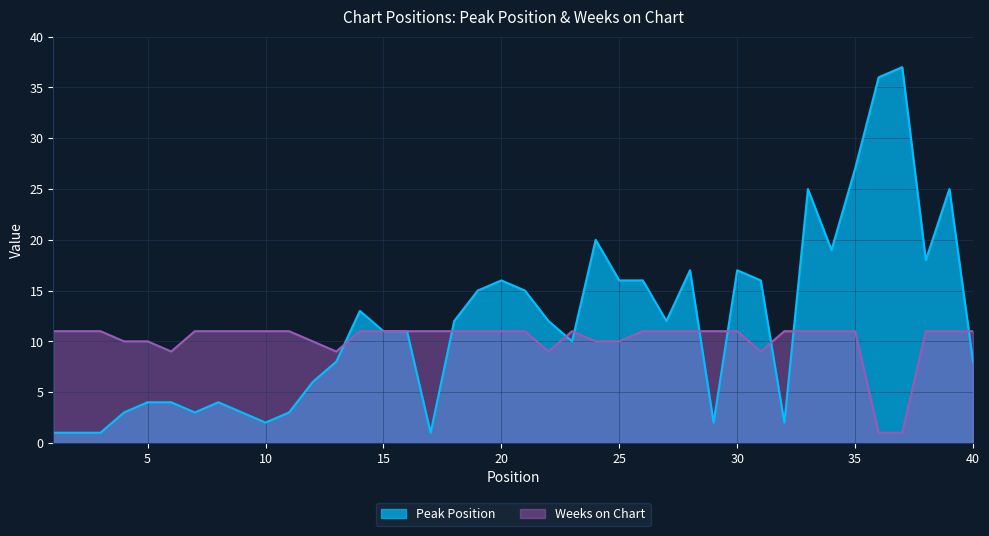

What is the value of the Weeks on Chart point at the 14th from the left?

11